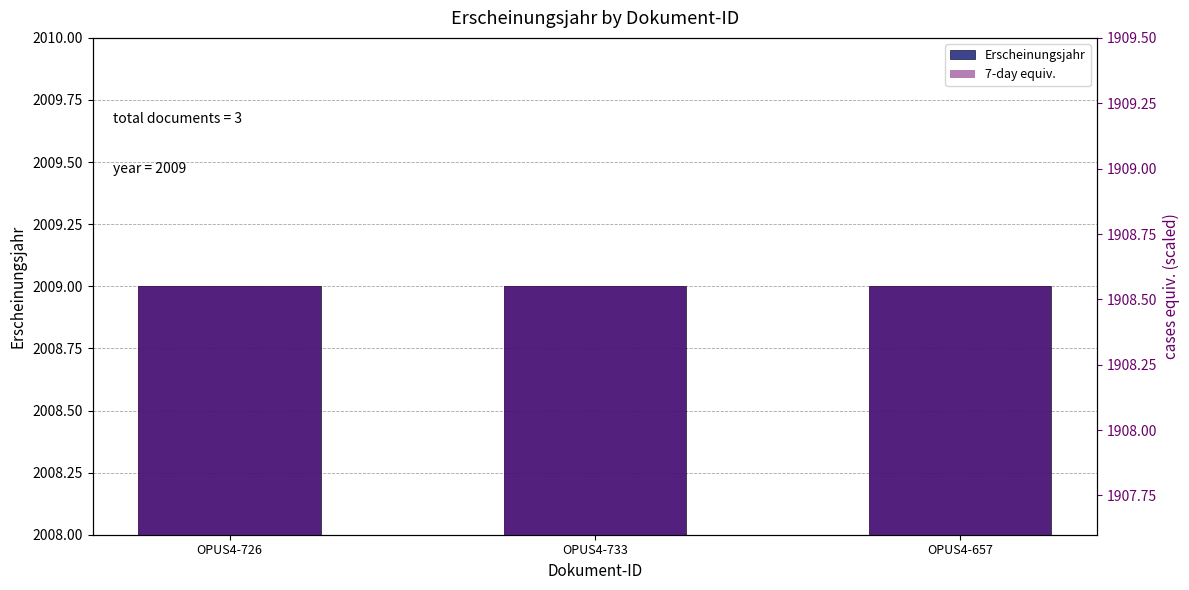

Between OPUS4-733 and OPUS4-657, which series saw the biggest shift?

Erscheinungsjahr